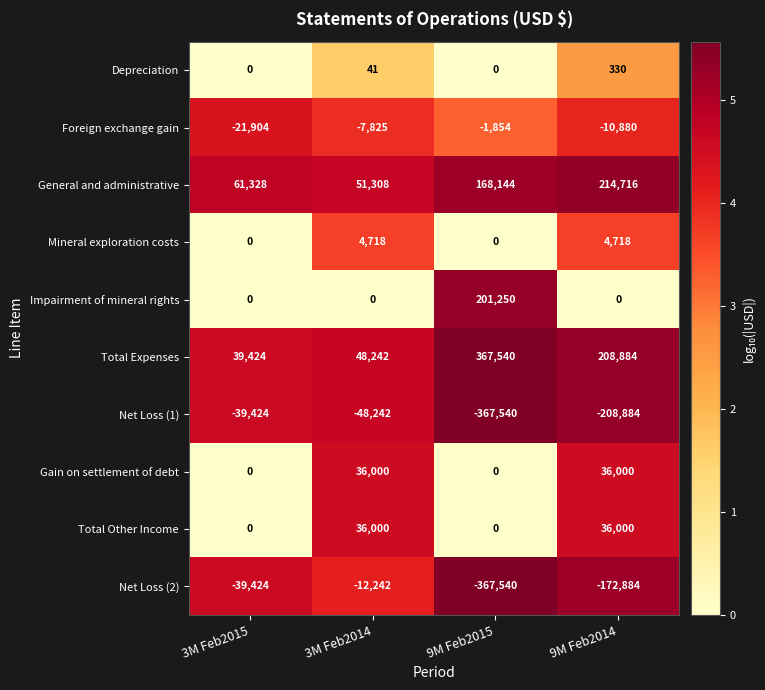

At how many categories does at least one series exceed 1?

4